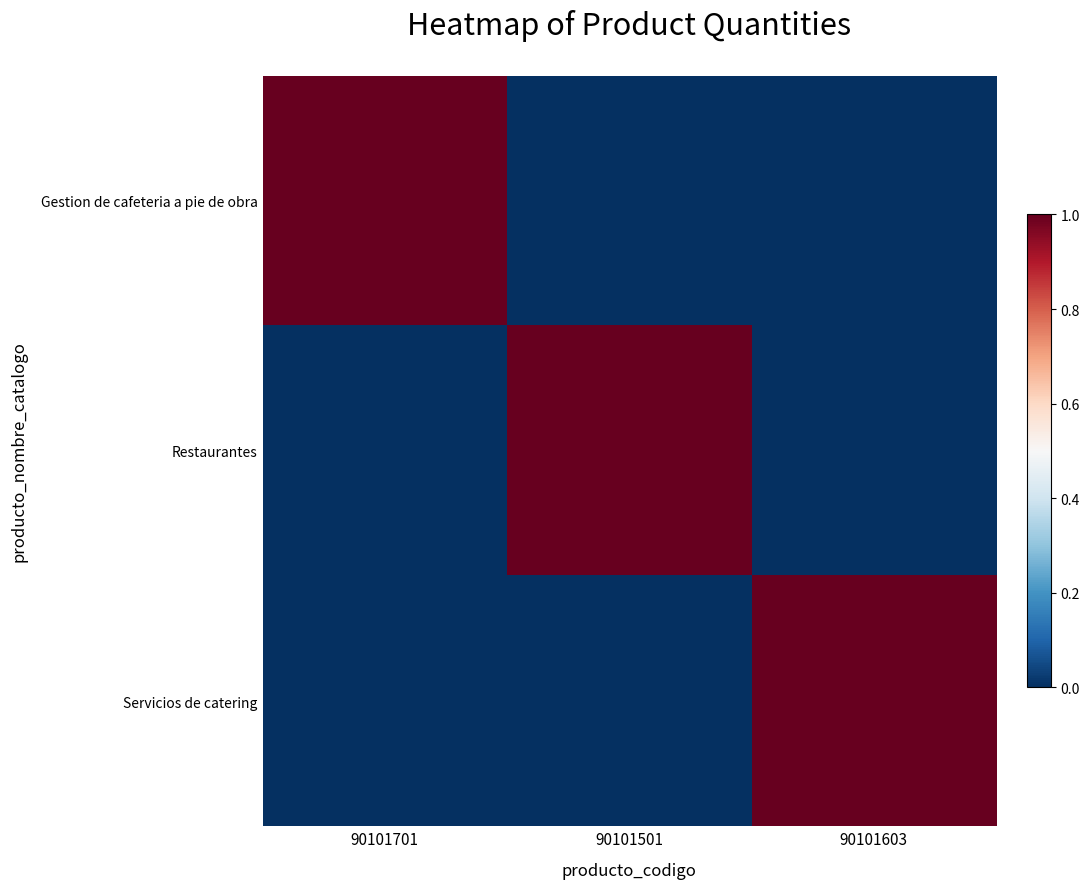

At how many categories does at least one series exceed 0?

3